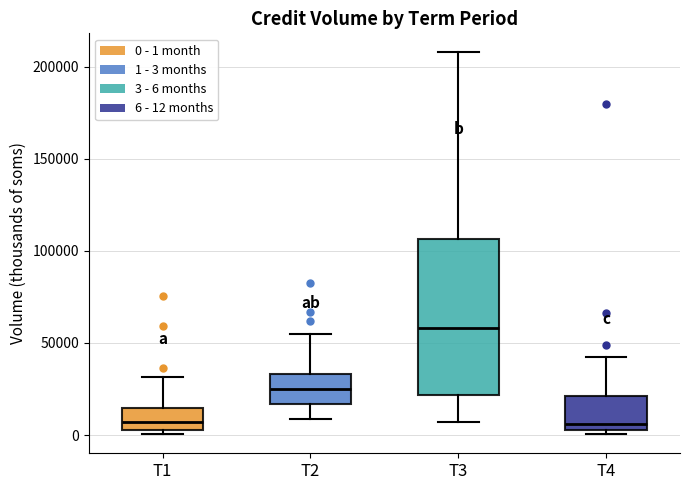

Where is the upper edge of the box for T2 on the y-axis? The values are not printed on the chart, so give them approximately, as read against the axis.

35000